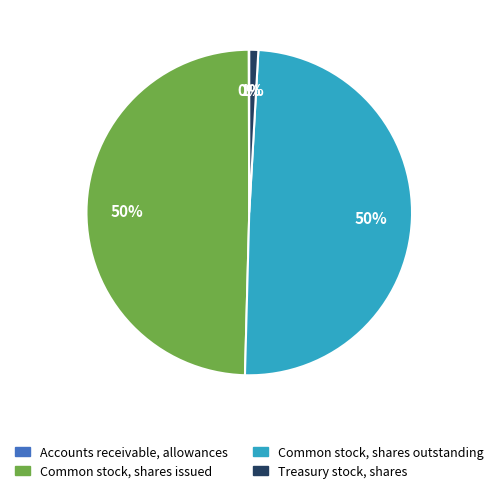

Does any single category account for the majority?

No